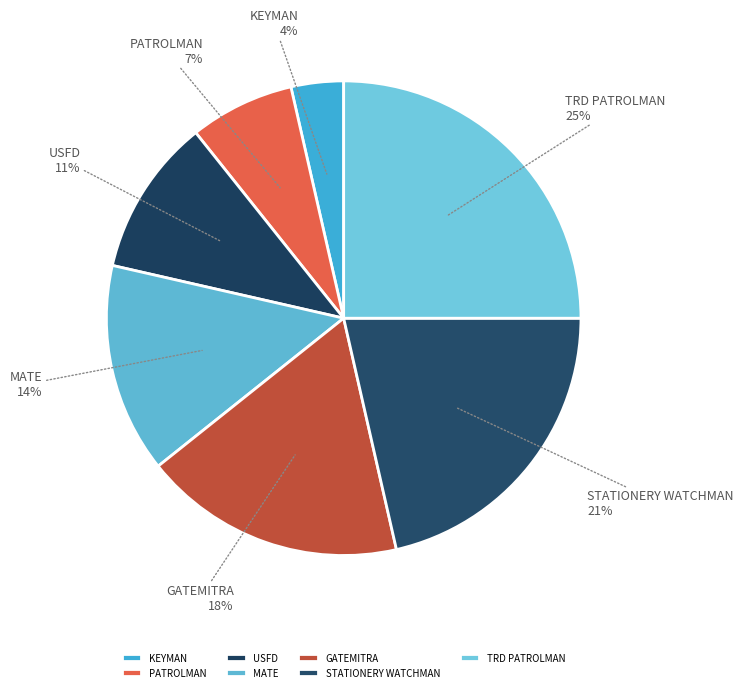

Combined, do KEYMAN and GATEMITRA account for over 50%?

No